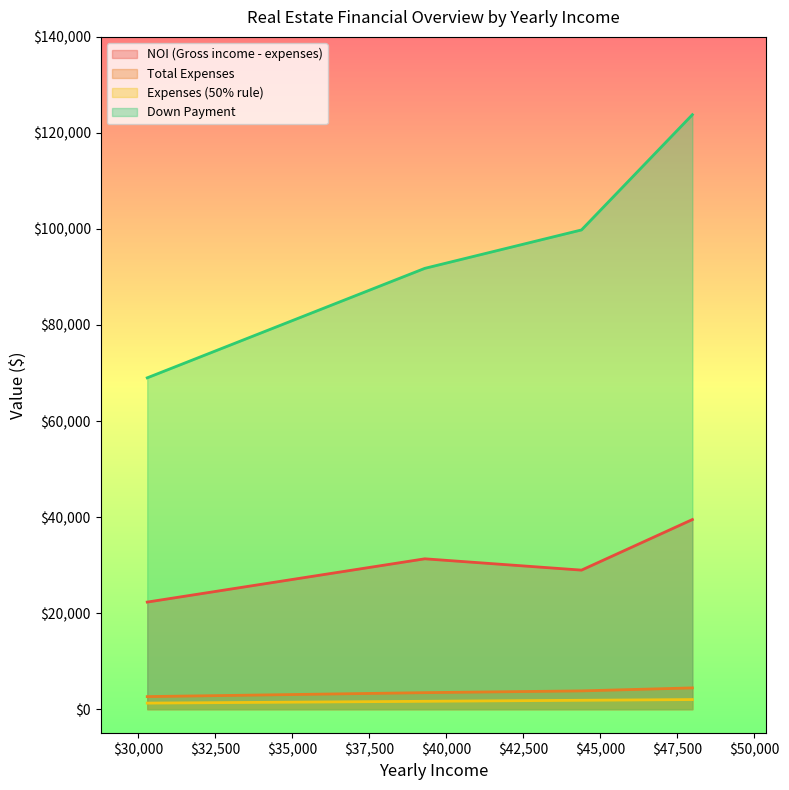

Rank the series at 48000 from lowest to highest value.

Expenses (50% rule), Total Expenses, NOI (Gross income - expenses), Down Payment